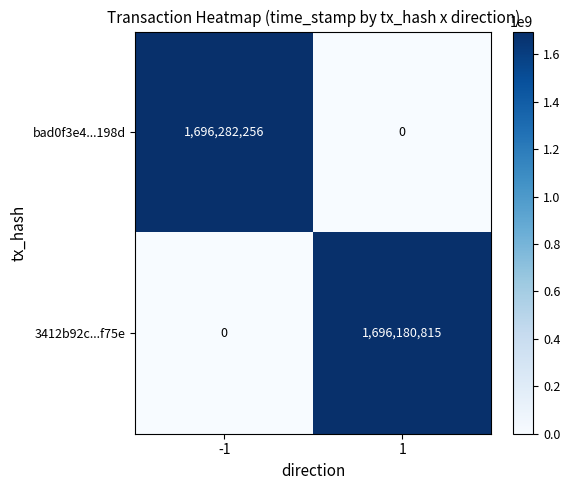

Is it true that bad0f3e4...198d equals 593359965 at 1?

False